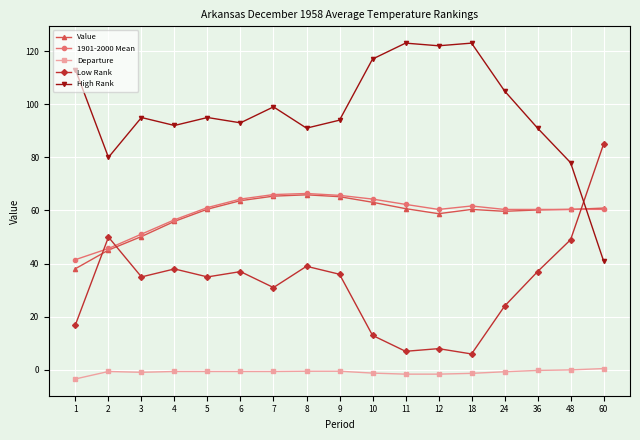

True or false: Departure and 1901-2000 Mean cross at least once.

False